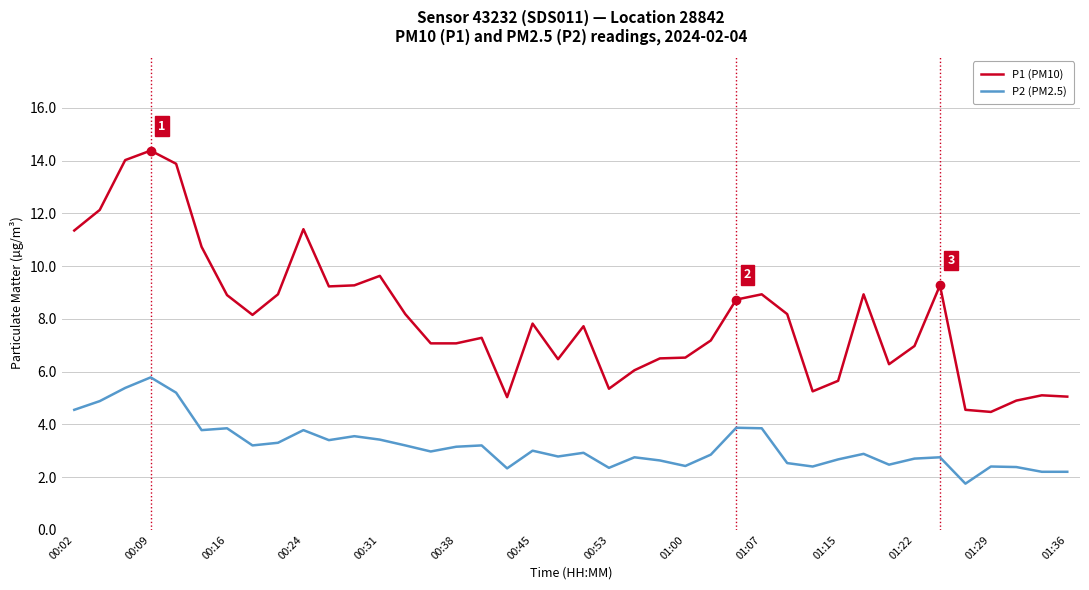

Does the chart display data point markers on the line(s)?

No